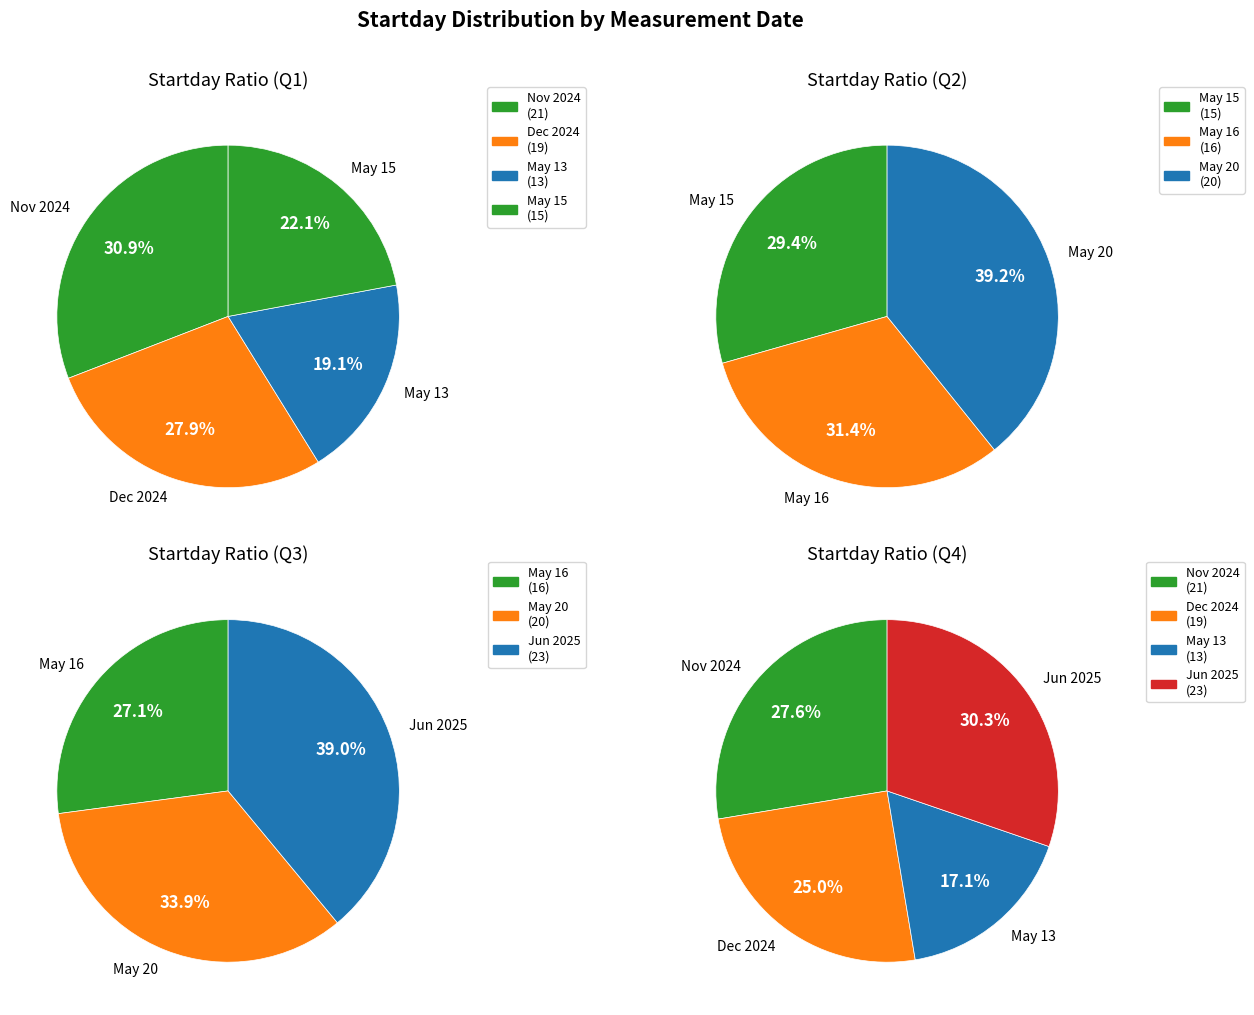

Rank the categories by value from lowest to highest.

05/13/2025, 05/15/2025, 05/16/2025, 12/19/2024, 05/20/2025, 11/21/2024, 06/23/2025